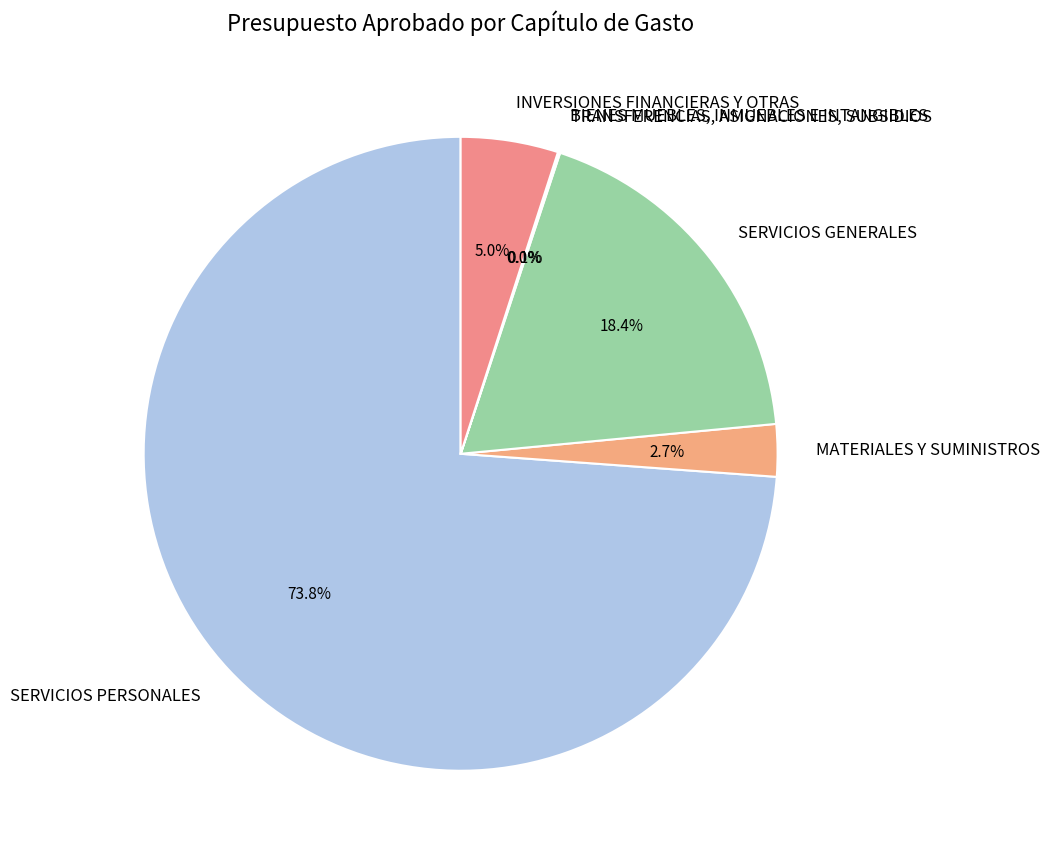

What percentage is the SERVICIOS GENERALES slice, to the nearest percent?

18%